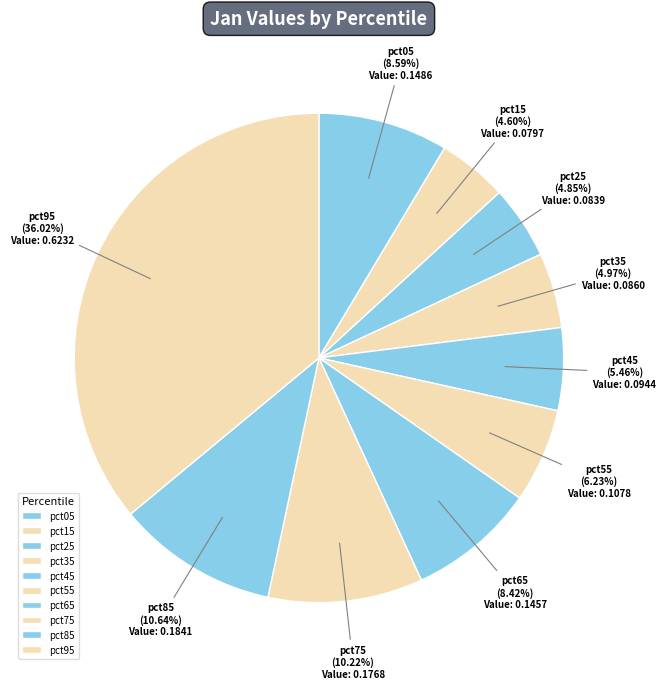

To the nearest percent, what is the average slice percentage?

10%